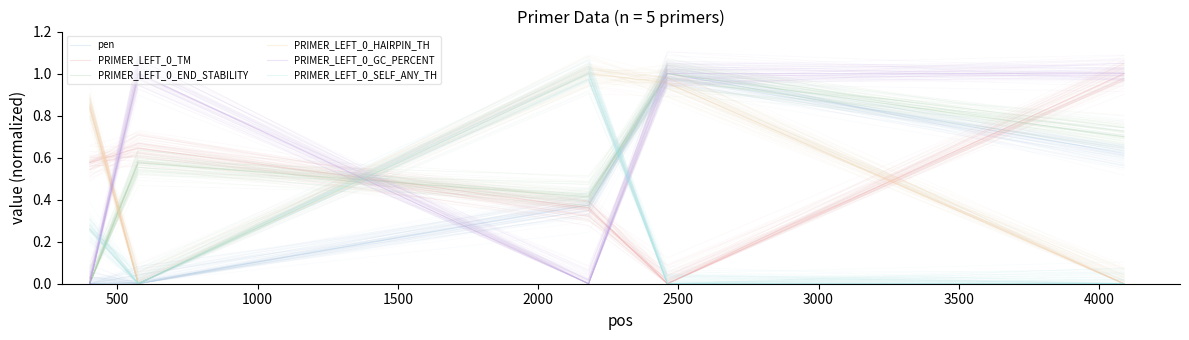

Which series changed the most between 500 and 2000?

pen